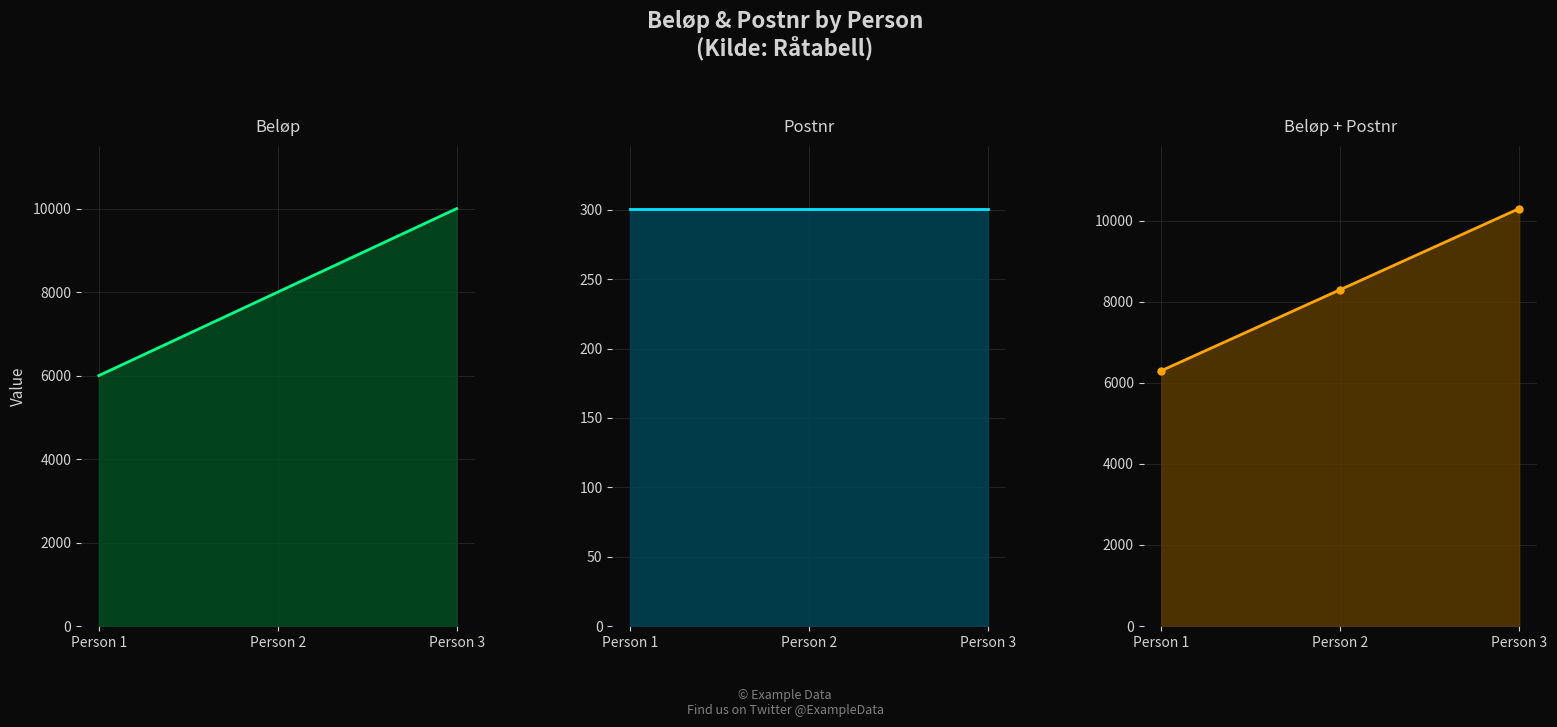

What is the difference between the Beløp values at Person 1 and Person 3?

4000